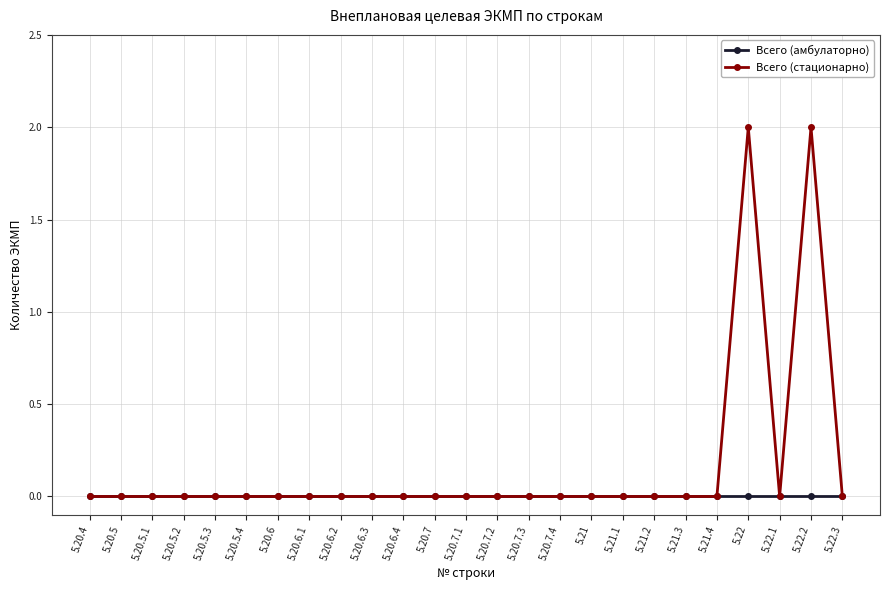

Which series has the widest spread of values?

Всего (стационарно)